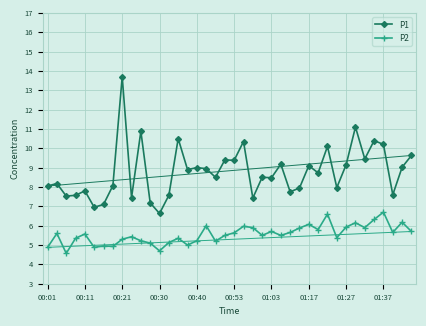

What is the highest value of the P2 series?

6.7